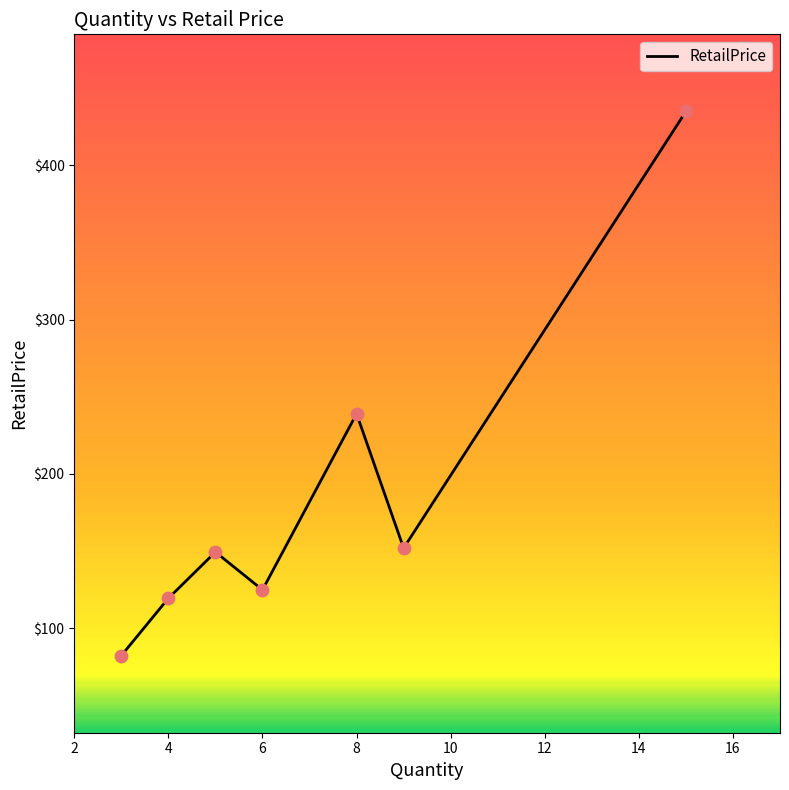

How many interior local peaks (higher than both neighbors) does the data have?

2